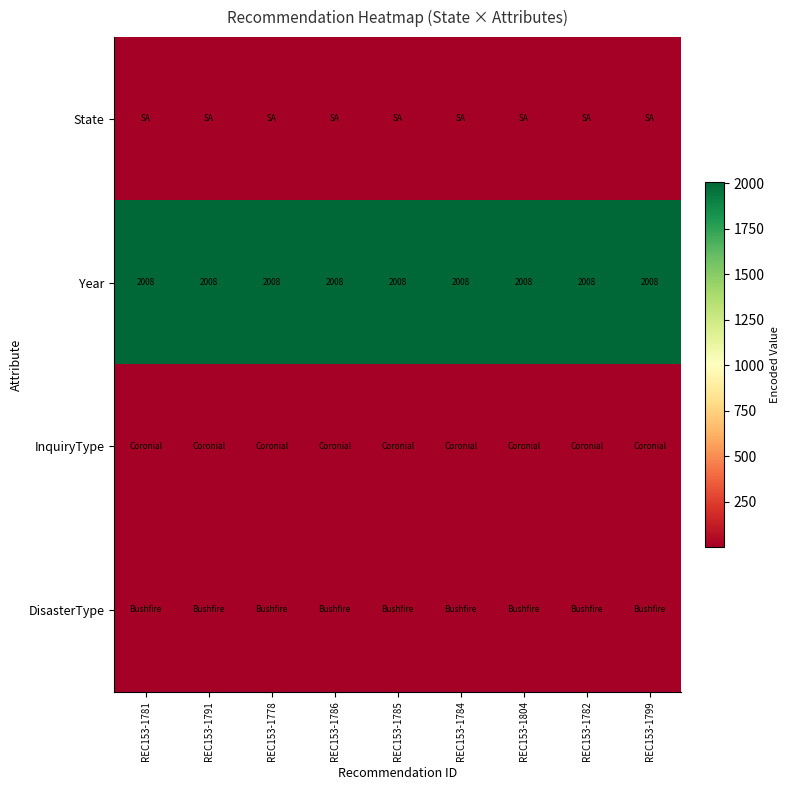

What is the sum of the Year values at REC153-1778 and REC153-1781?

4016